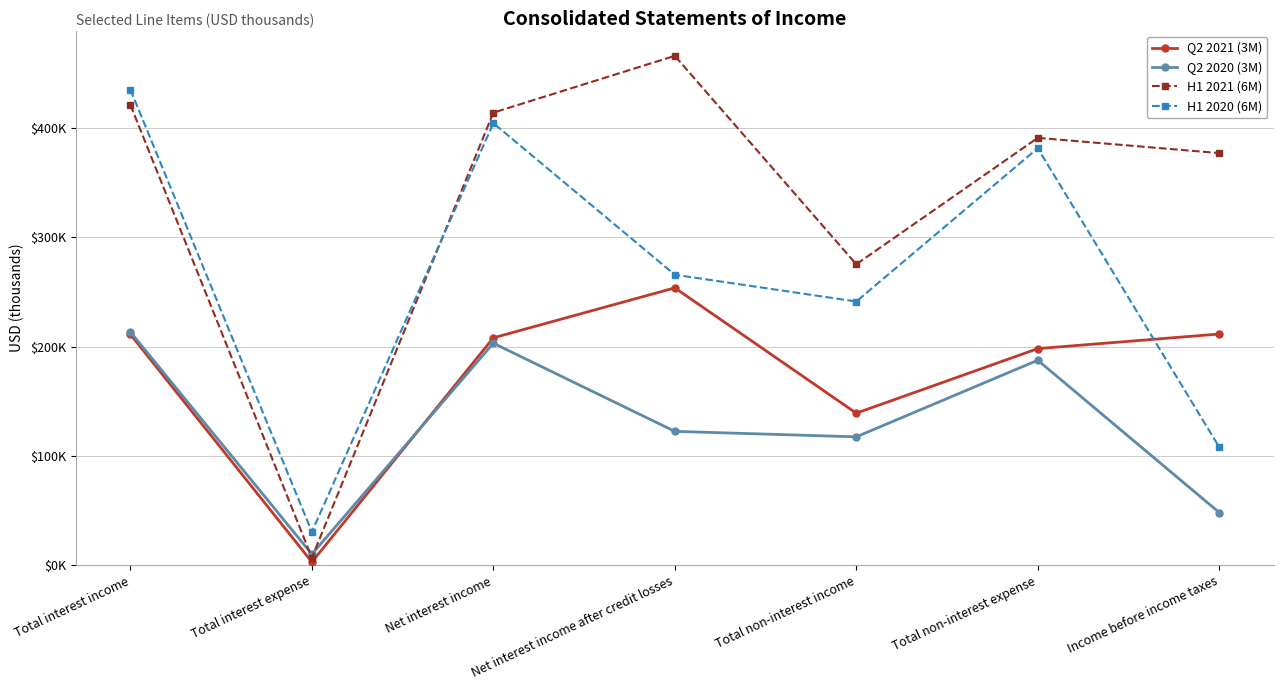

Where is Q2 2021 (3M) nearest to the value 128394?

Total non-interest income